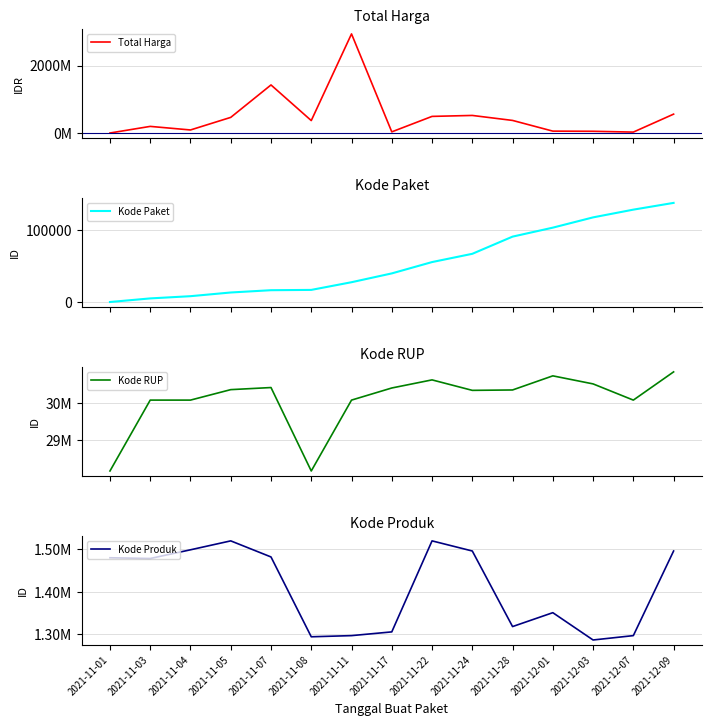

What value does the Total Harga series have at 2021-11-01, to the nearest 100?

333600